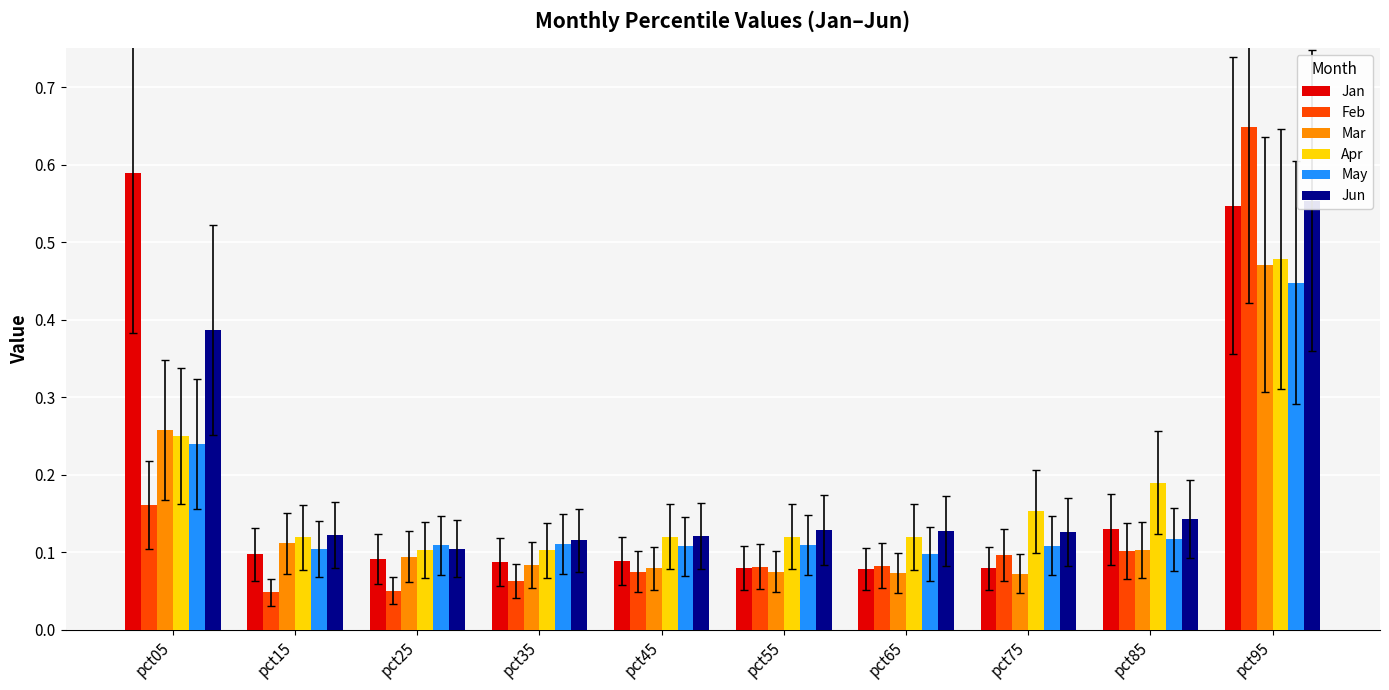

Is it true that Mar equals 0.1 at pct85?

True